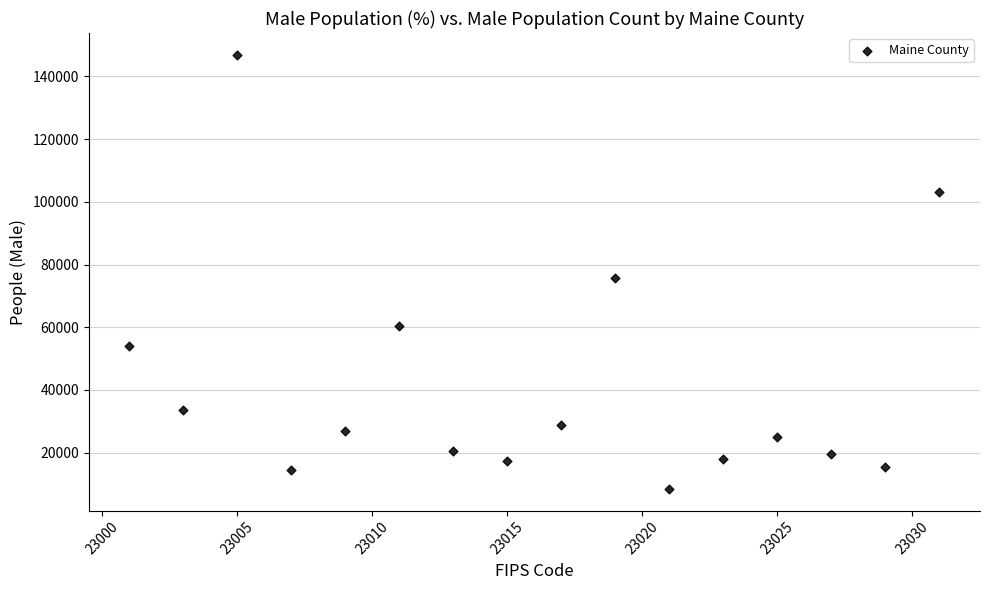

What is the range of Y values (max minus min)?

138443